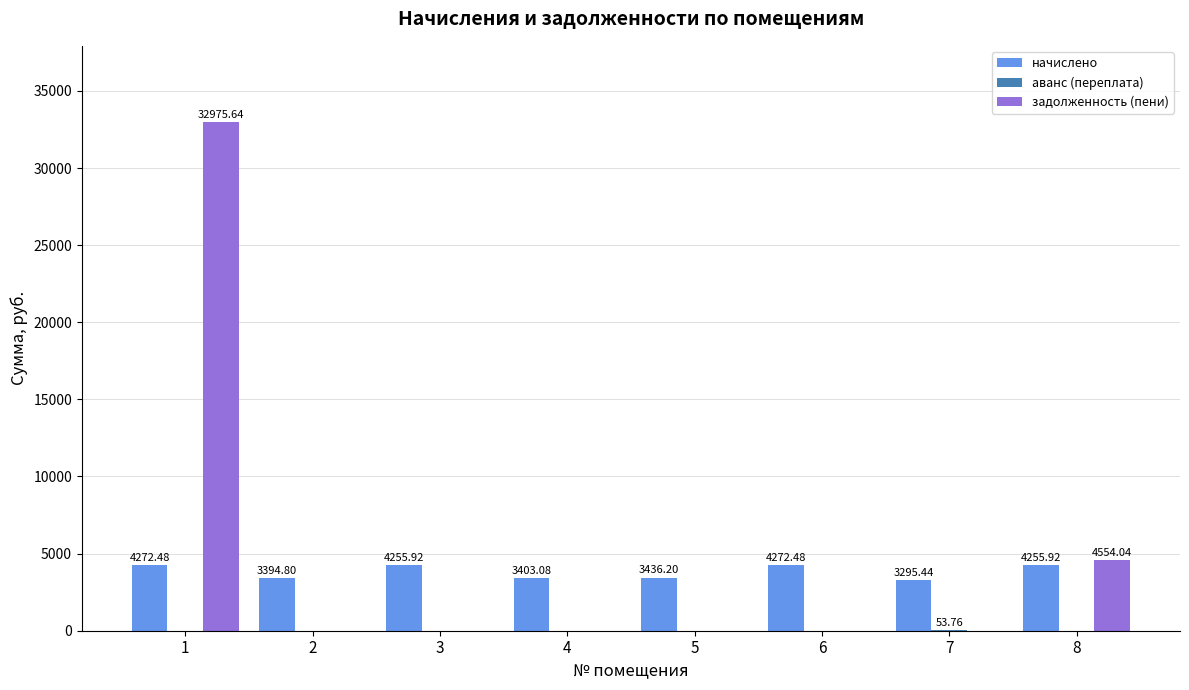

What is the sum of the начислено values at 7 and 3?

7551.4